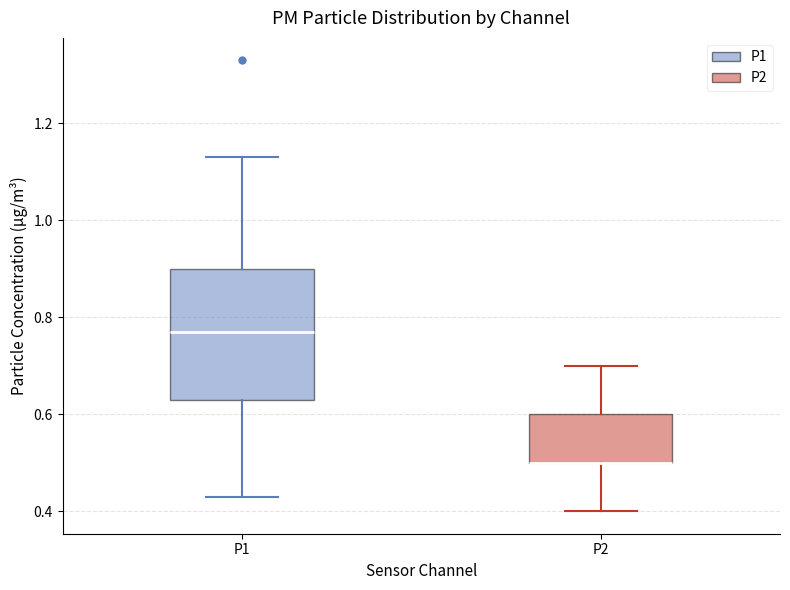

Reading left to right, read every box against the y-axis: the position of its median line, the range the box covers, and the ends of its whiskers. The values are not printed on the chart, so give them approximately, as read against the axis.

P1: median 0.78, box 0.64 to 0.90, whiskers 0.44 to 1.14
P2: median 0.50 (drawn on the box's lower edge), box 0.50 to 0.60, whiskers 0.40 to 0.70